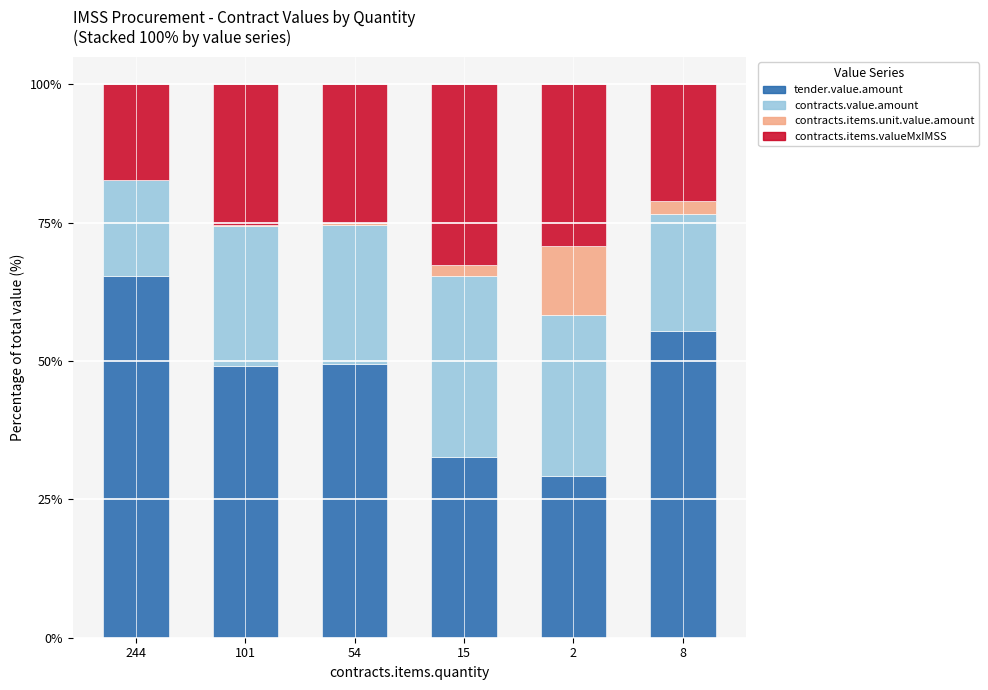

What is the total value across all series at 2?

100.0